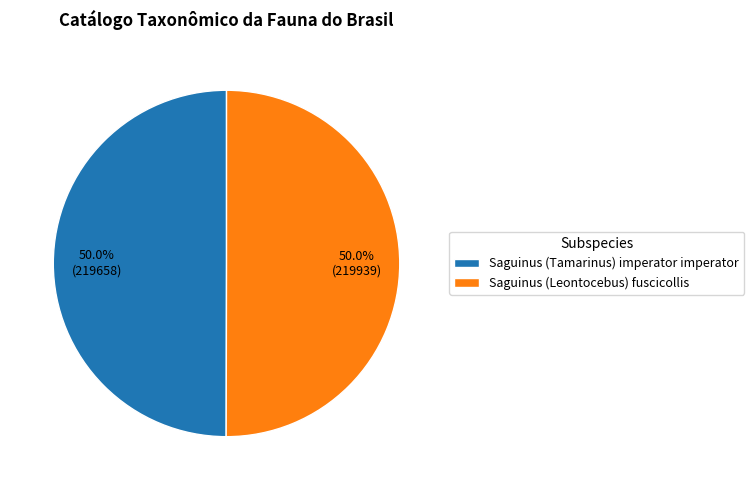

To the nearest percent, what percentage of the pie is Saguinus (Tamarinus) imperator imperator?

50%